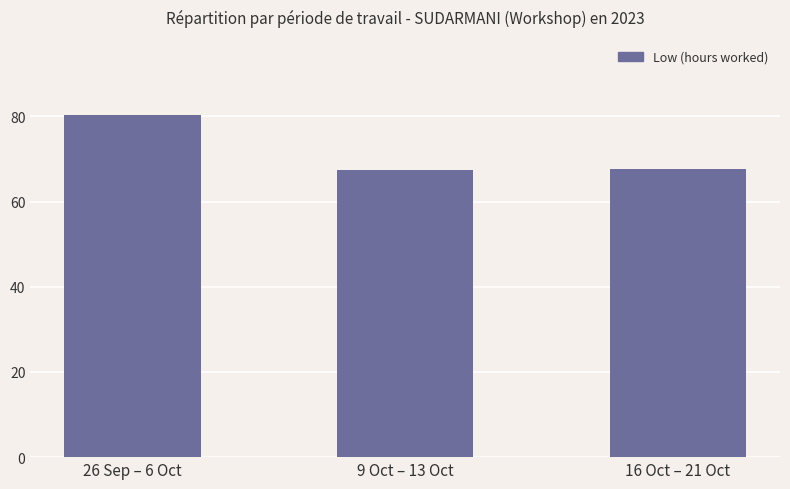

What is the label of the 3rd bar from the left?

16 Oct – 21 Oct